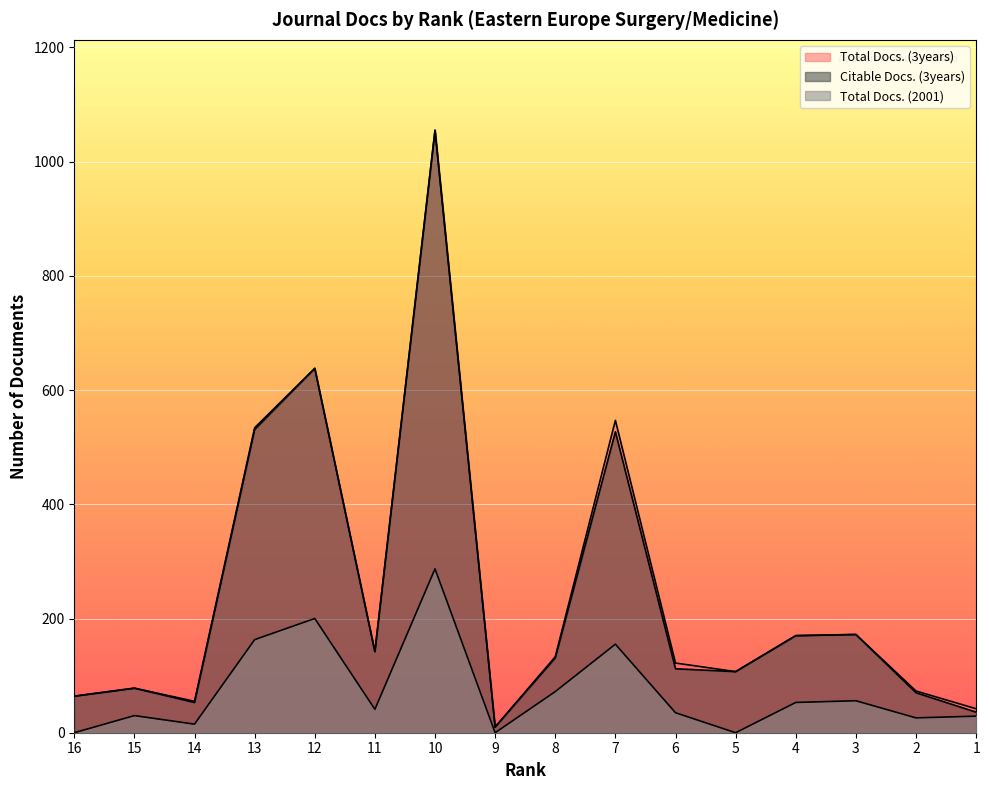

Where is the first local minimum for Total Docs. (3years)?

14